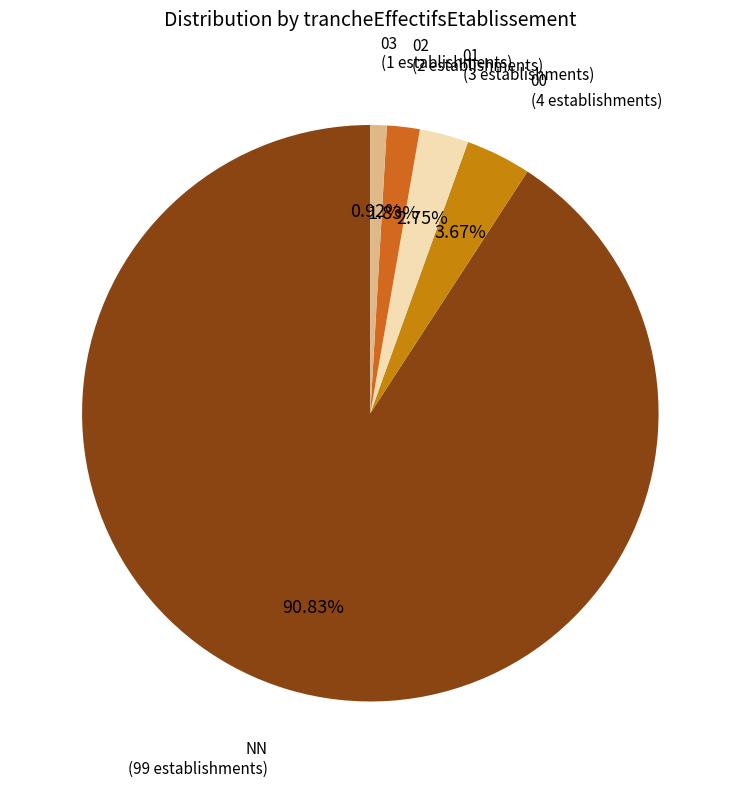

Which category has the biggest portion of the pie?

NN